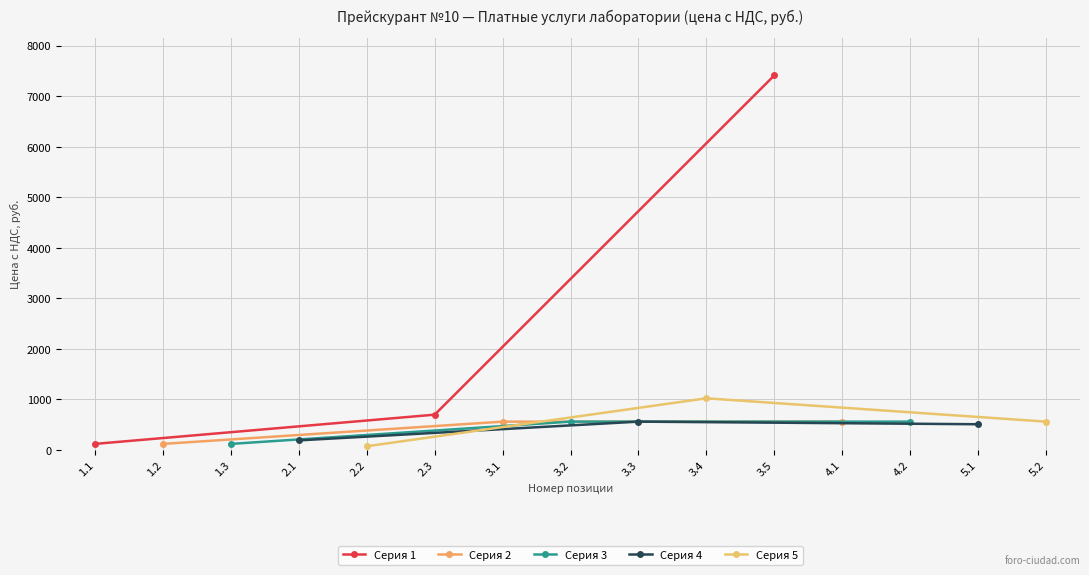

What is the value of the Серия 3 point at the 3rd from the left?

555.6